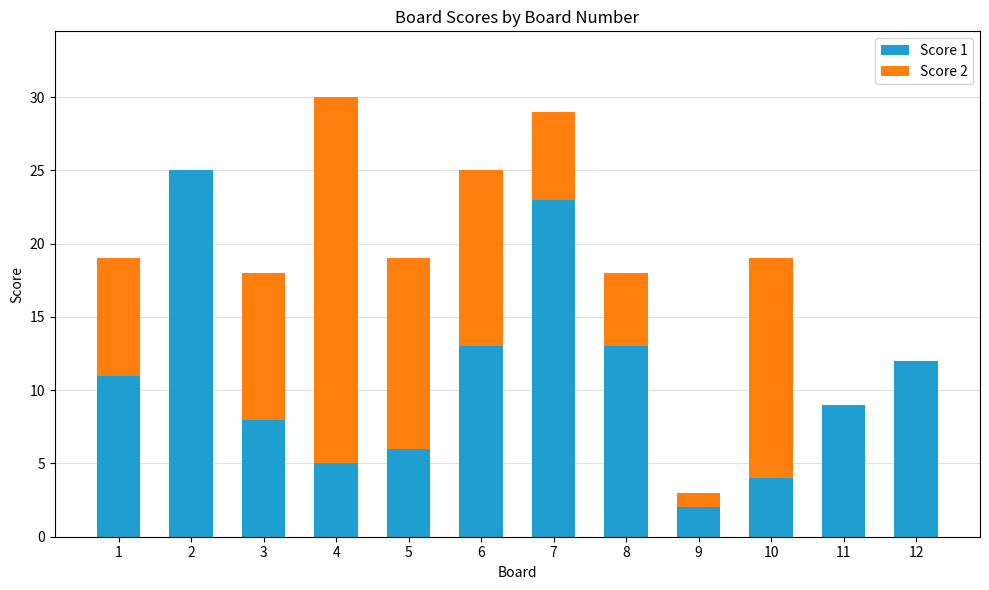

What is the approximate value of Score 1 at 5?

6